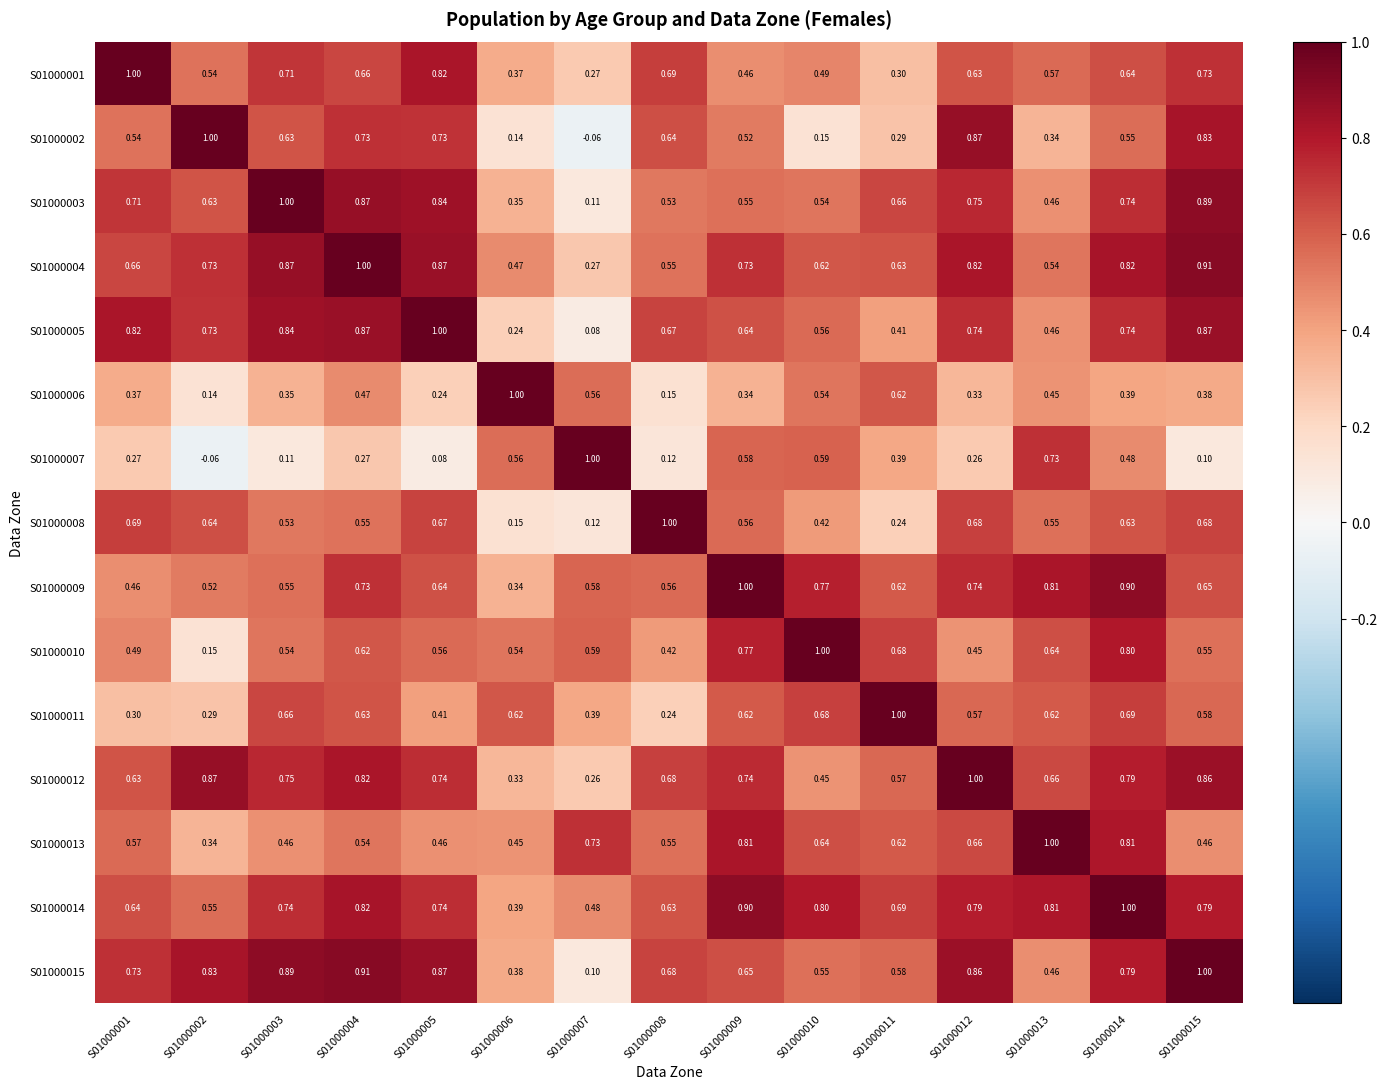

Is the value of S01000003 at S01000013 greater than the value of S01000009 at S01000005?

No